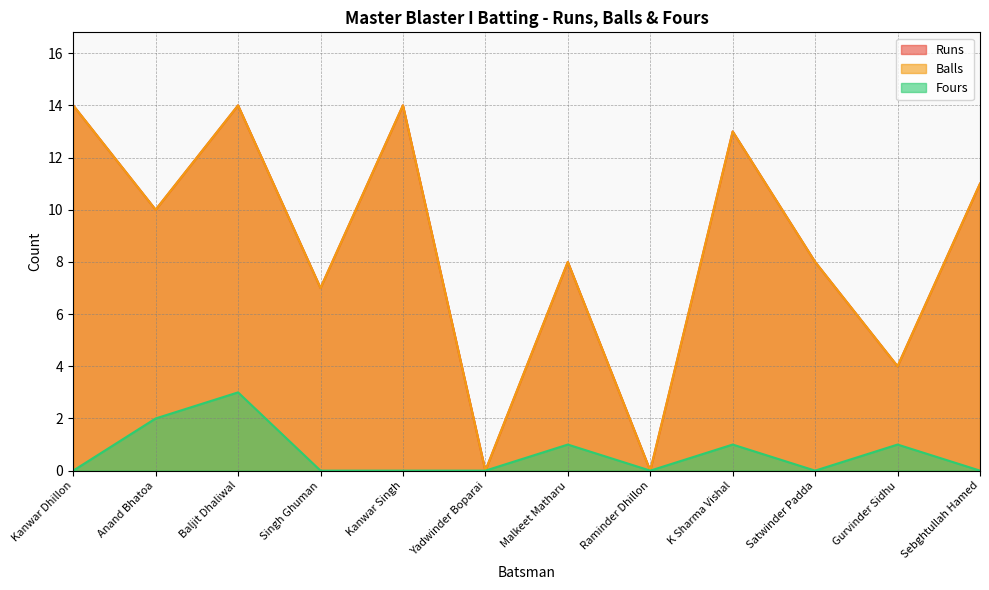

Rank the series at Yadwinder Boparai from lowest to highest value.

Runs, Balls, Fours